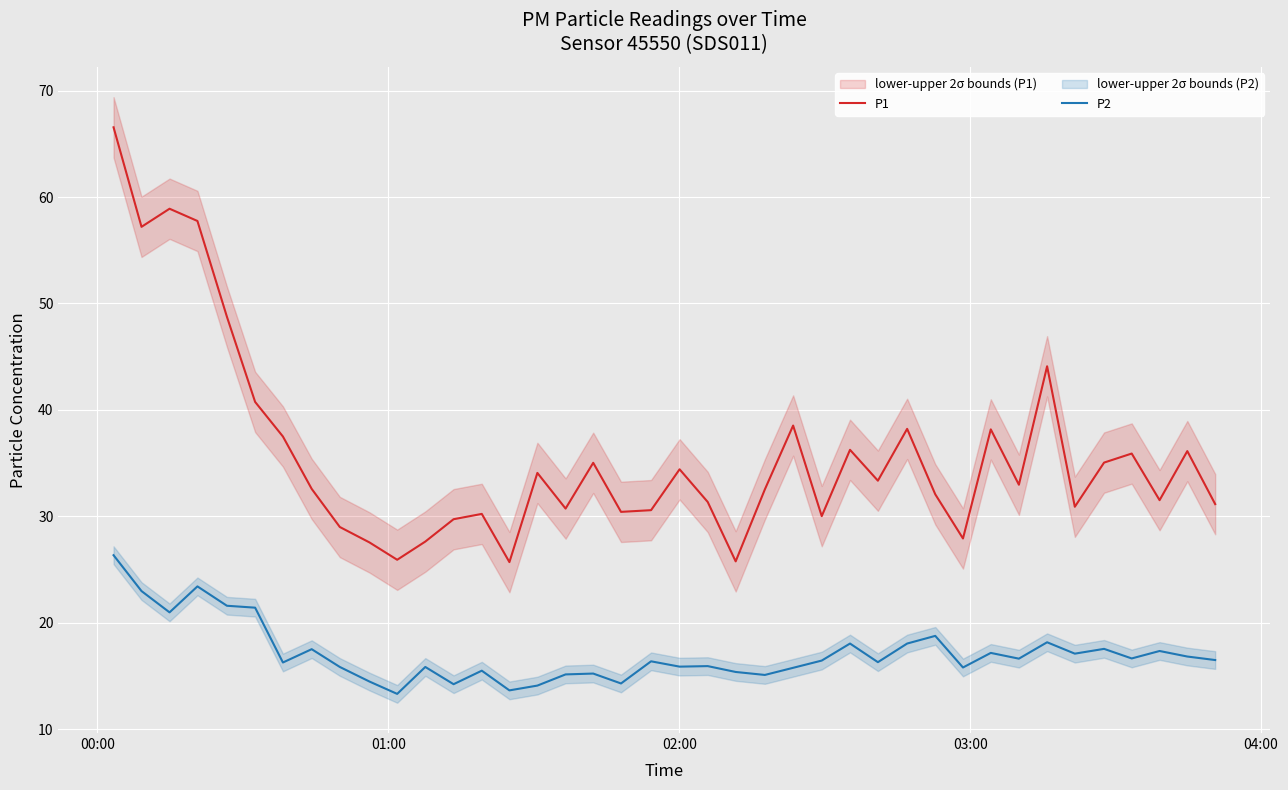

True or false: P2 and P1 intersect in this chart.

False